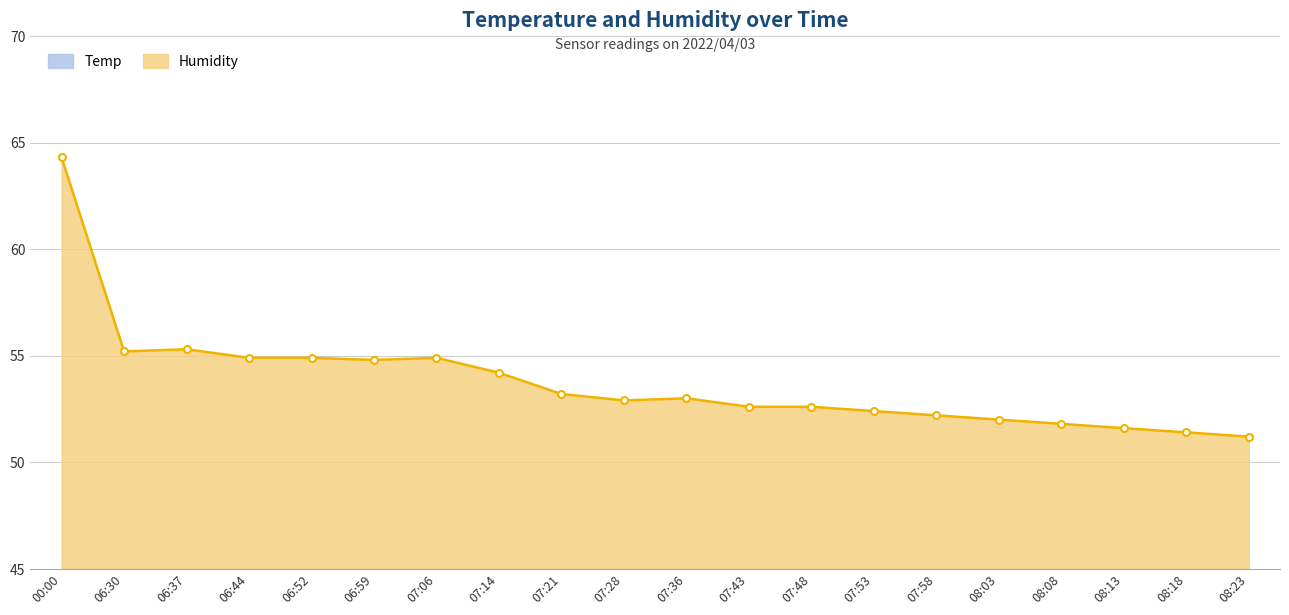

What is the average value of the Humidity series?

53.8